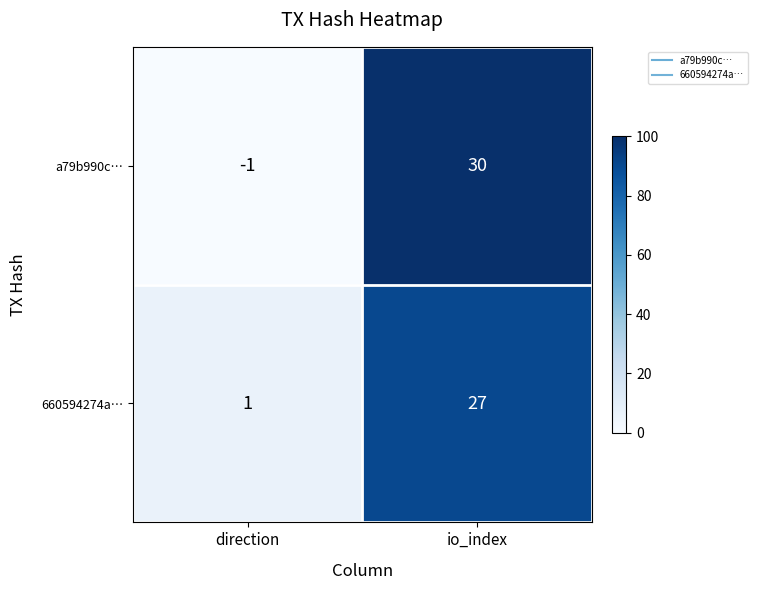

What is the spread (max minus min) of values at io_index?

3